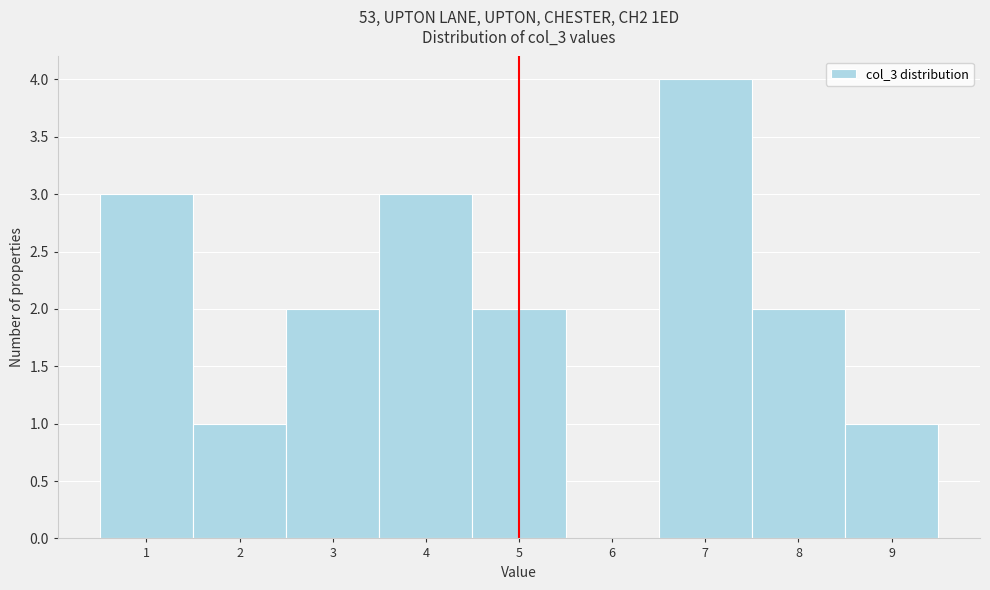

What is the height of the bar covering 1.5 to 2.5 on the x-axis? The values are not printed on the chart, so give them approximately, as read against the axis.

1